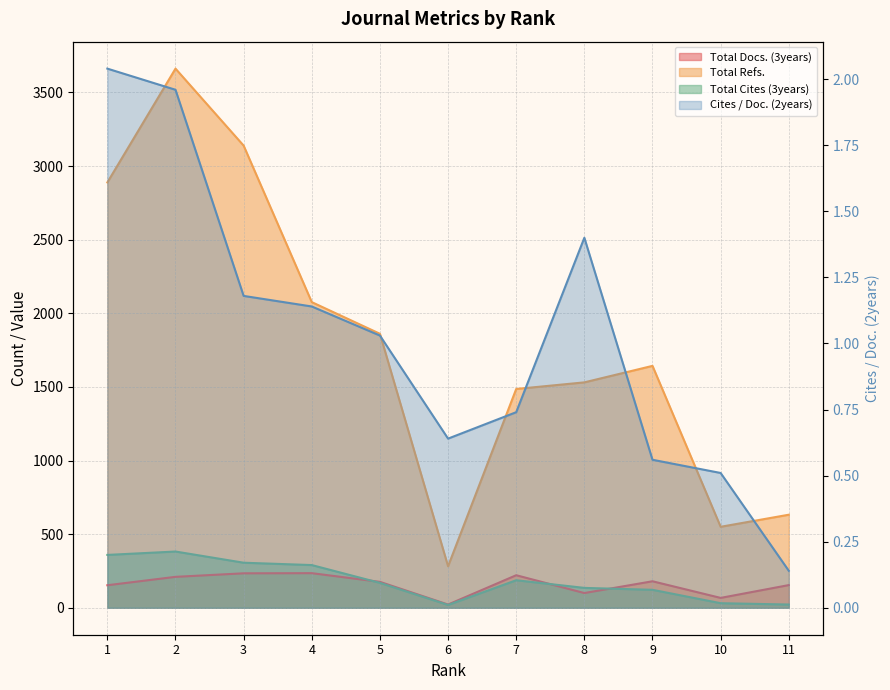

How many lines are shown in the chart?

4